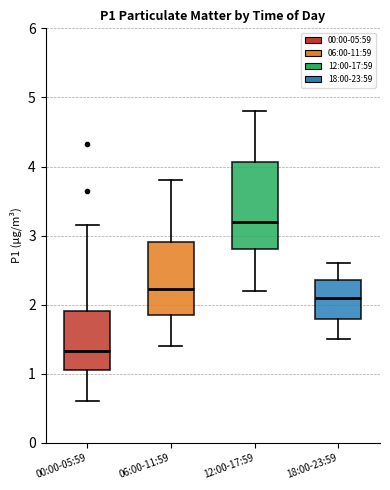

Which box is the tallest, from its lower edge to its upper edge?

12:00-17:59